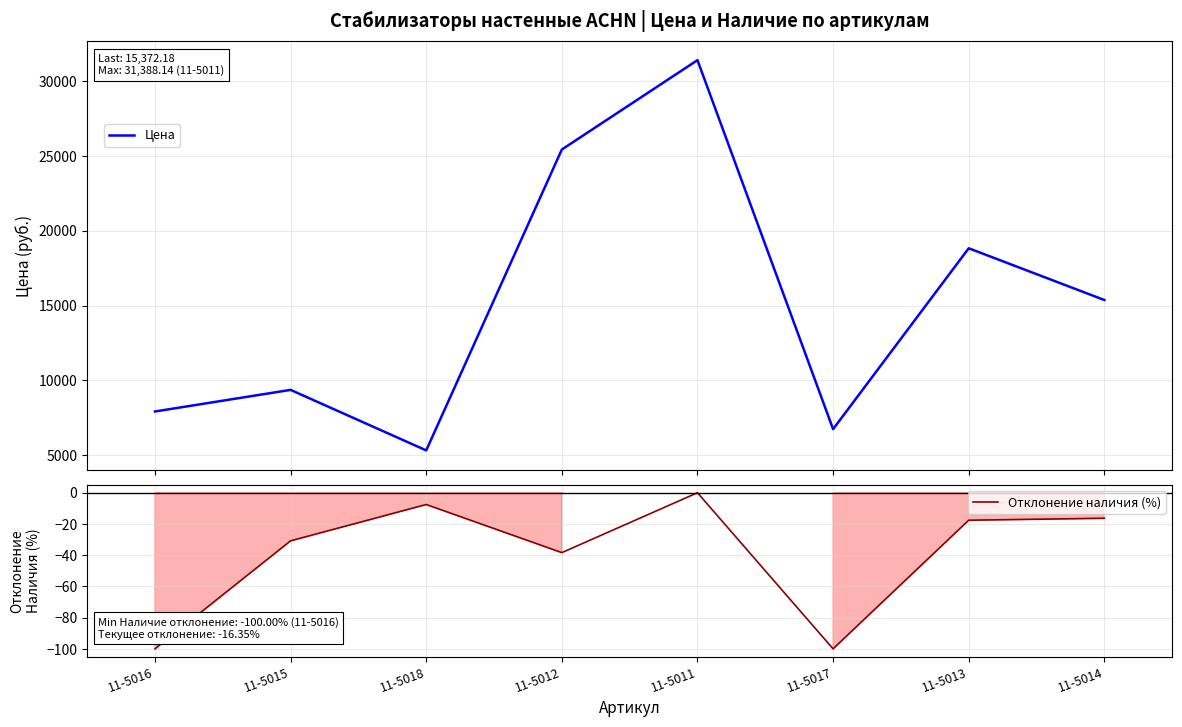

Does the chart display data point markers on the line(s)?

No